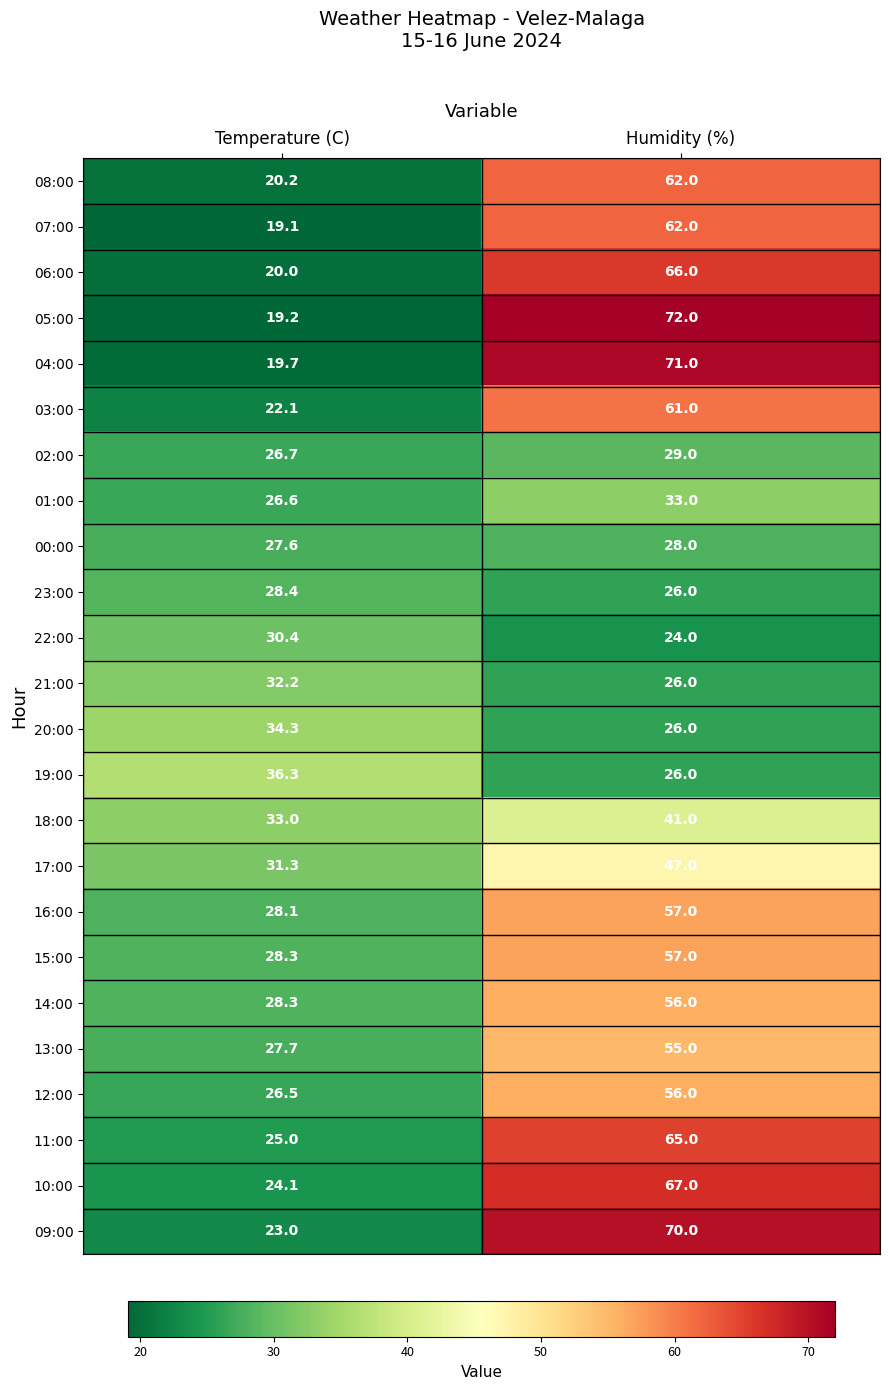

What is the spread (max minus min) of values at Temperature (C)?

17.2